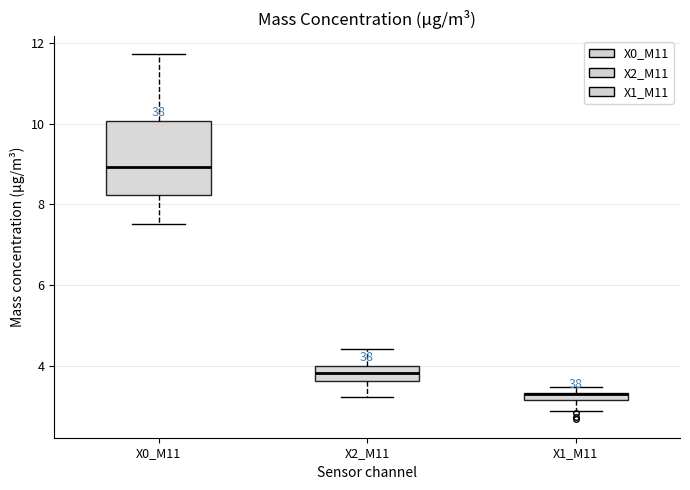

Where is the upper edge of the box for X2_M11 on the y-axis? The values are not printed on the chart, so give them approximately, as read against the axis.

4.0